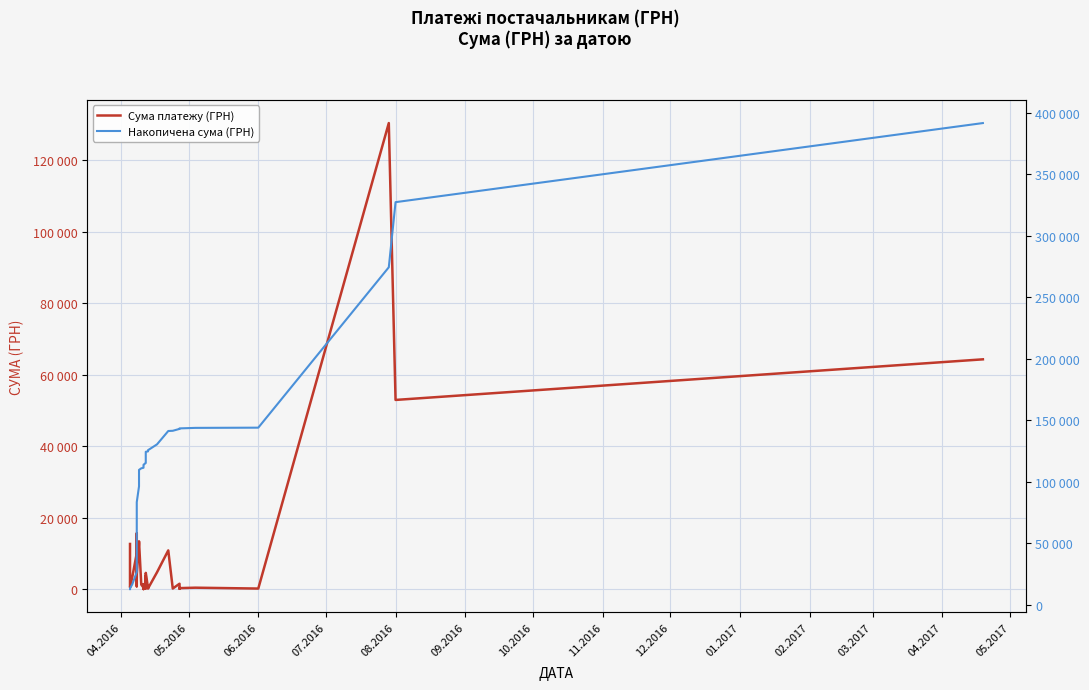

True or false: Накопичена сума (ГРН) and Сума платежу (ГРН) intersect in this chart.

False